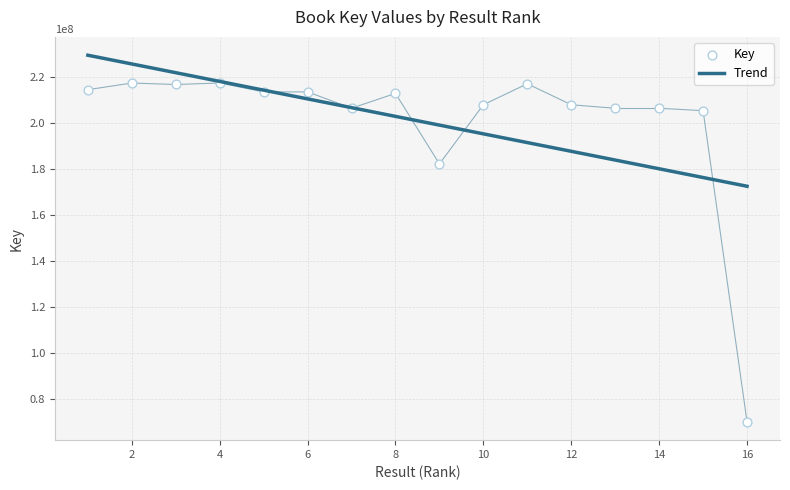

What is the change in value from 1 to 9?

-32252317